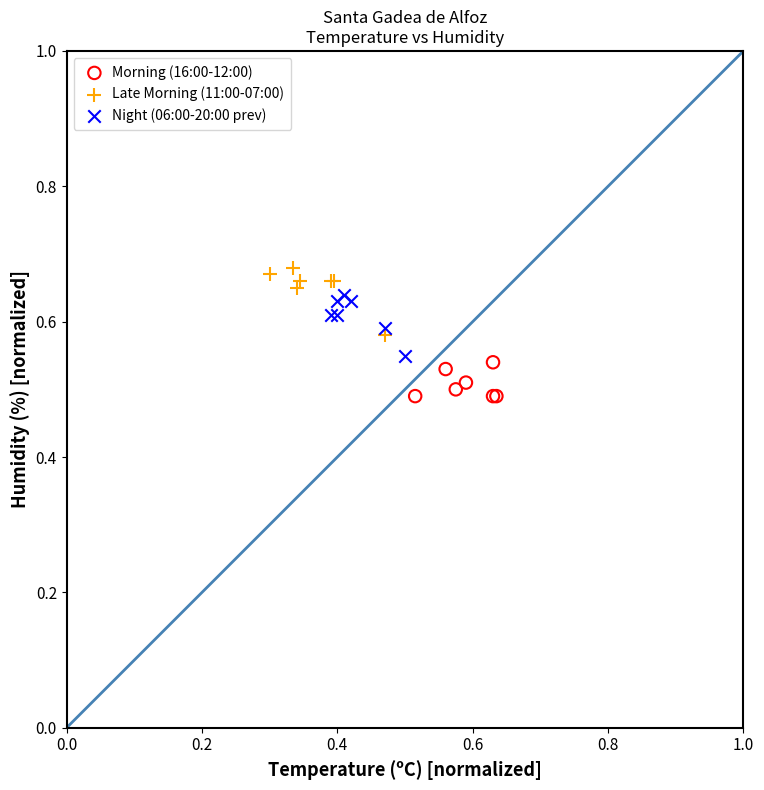

Which series contains the lowest Y value?

Morning (16:00-12:00)